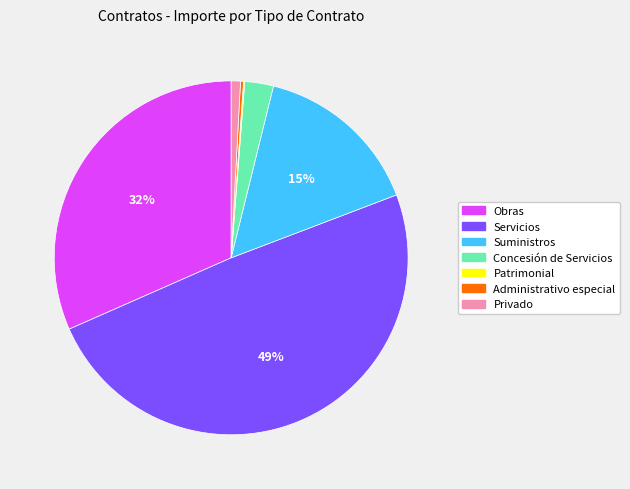

The Obras slice represents 32% of the pie. True or false?

True